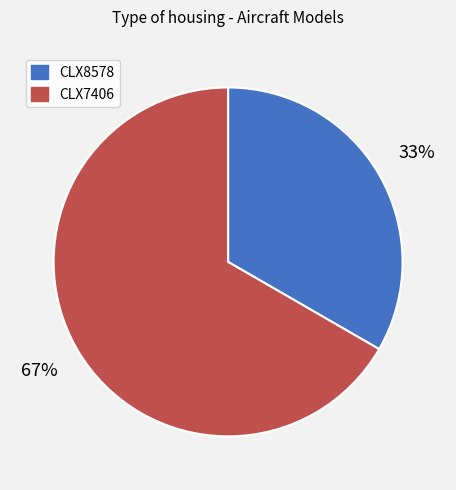

To the nearest percent, what is the combined percentage of CLX7406 and CLX8578?

100%